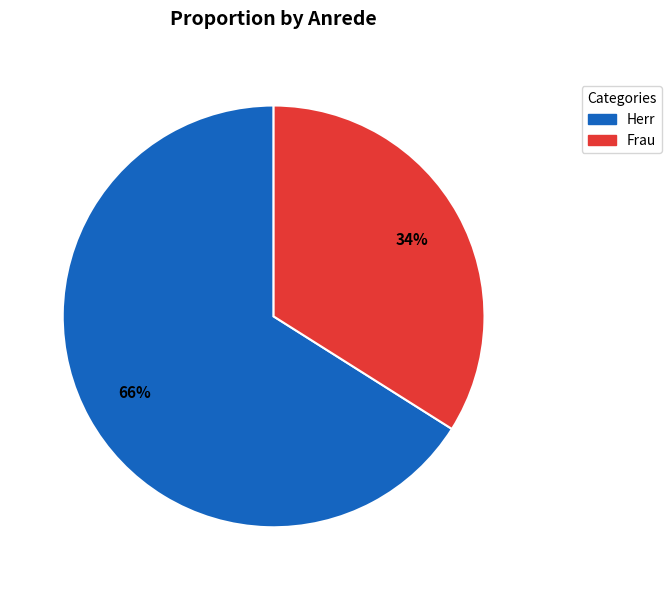

Which slice is the largest?

Herr